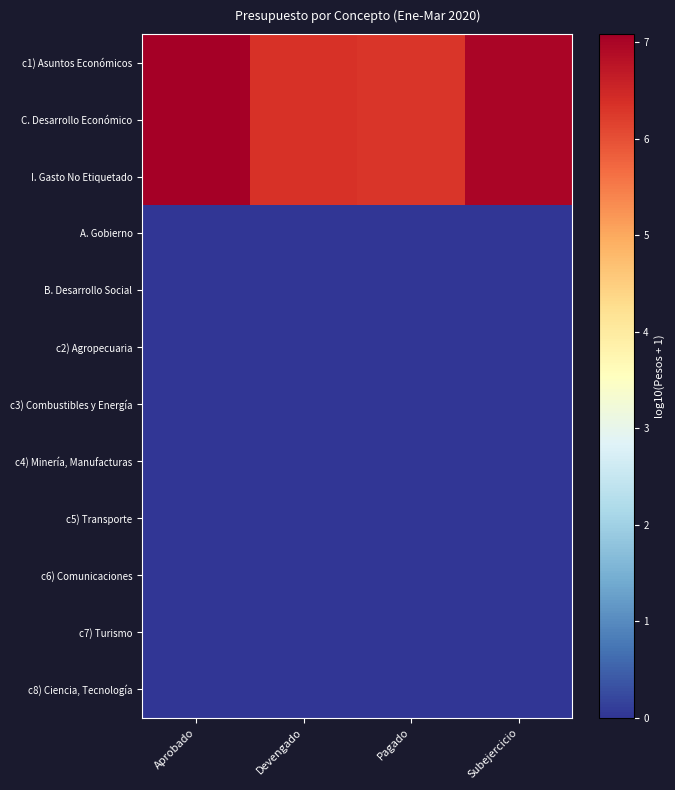

Rank the series at Aprobado from highest to lowest value.

I. Gasto No Etiquetado, c1) Asuntos Económicos, C. Desarrollo Económico, A. Gobierno, B. Desarrollo Social, c2) Agropecuaria, c3) Combustibles y Energía, c4) Minería, Manufacturas, c5) Transporte, c6) Comunicaciones, c7) Turismo, c8) Ciencia, Tecnología